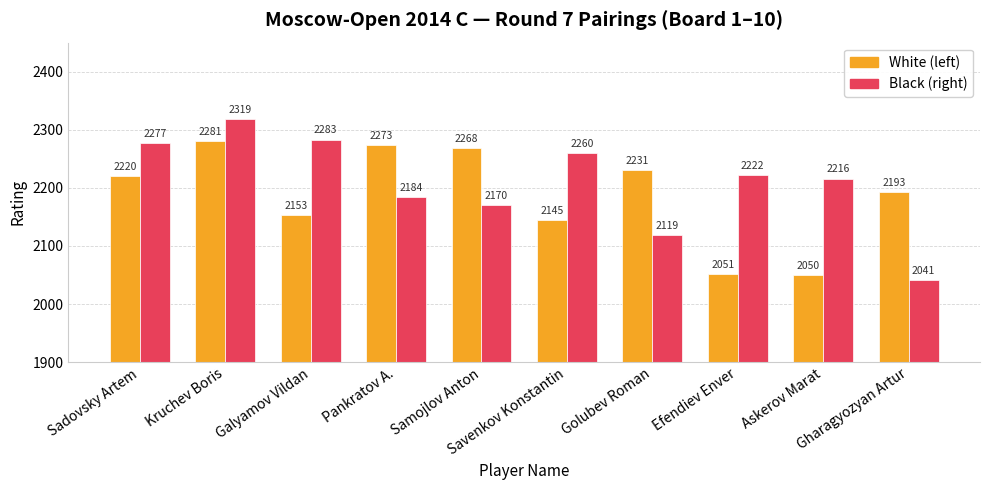

What is the difference between the maximum and minimum values in the White (left) series?

231